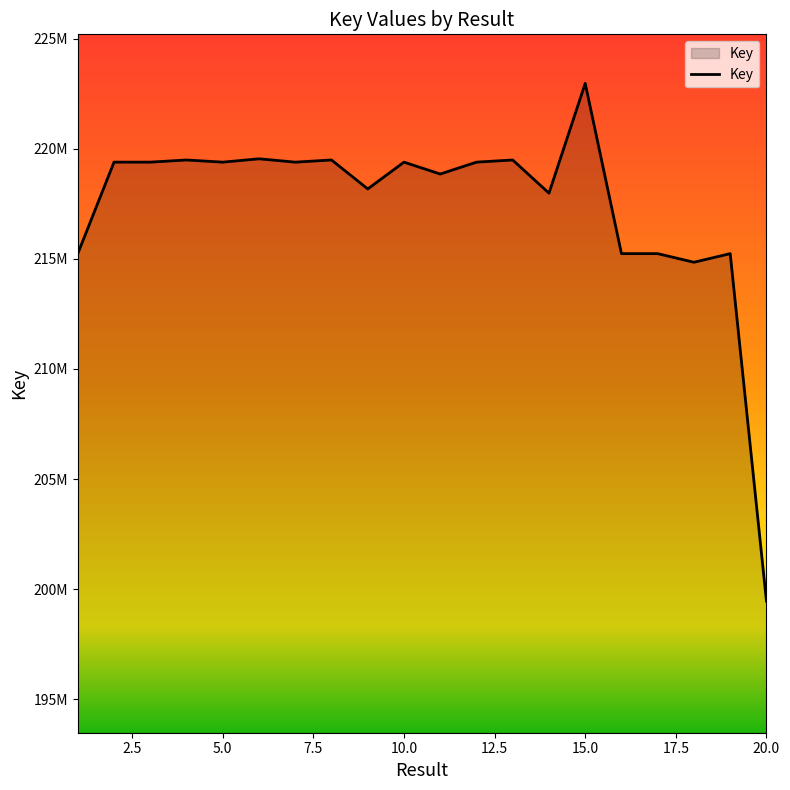

Does the chart display data point markers on the line(s)?

No